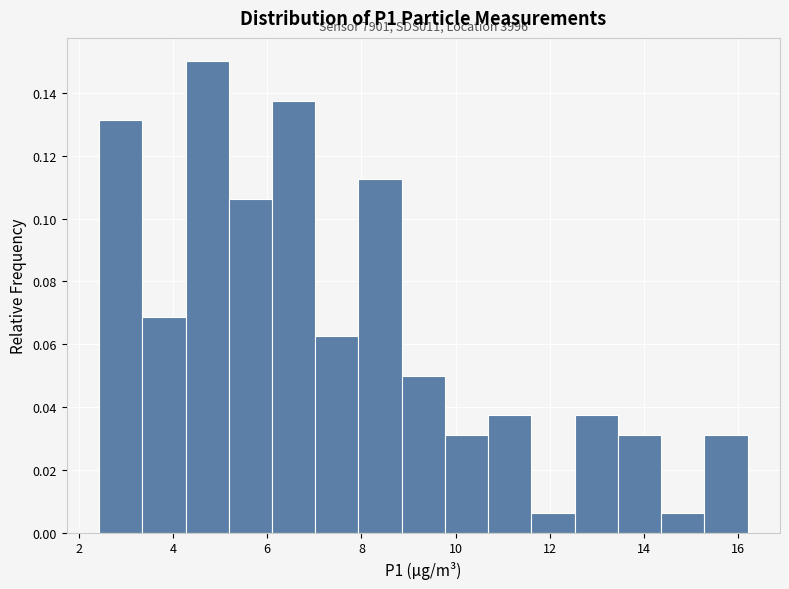

Over which range of the x-axis is the bar tallest?

4.2 to 5.2